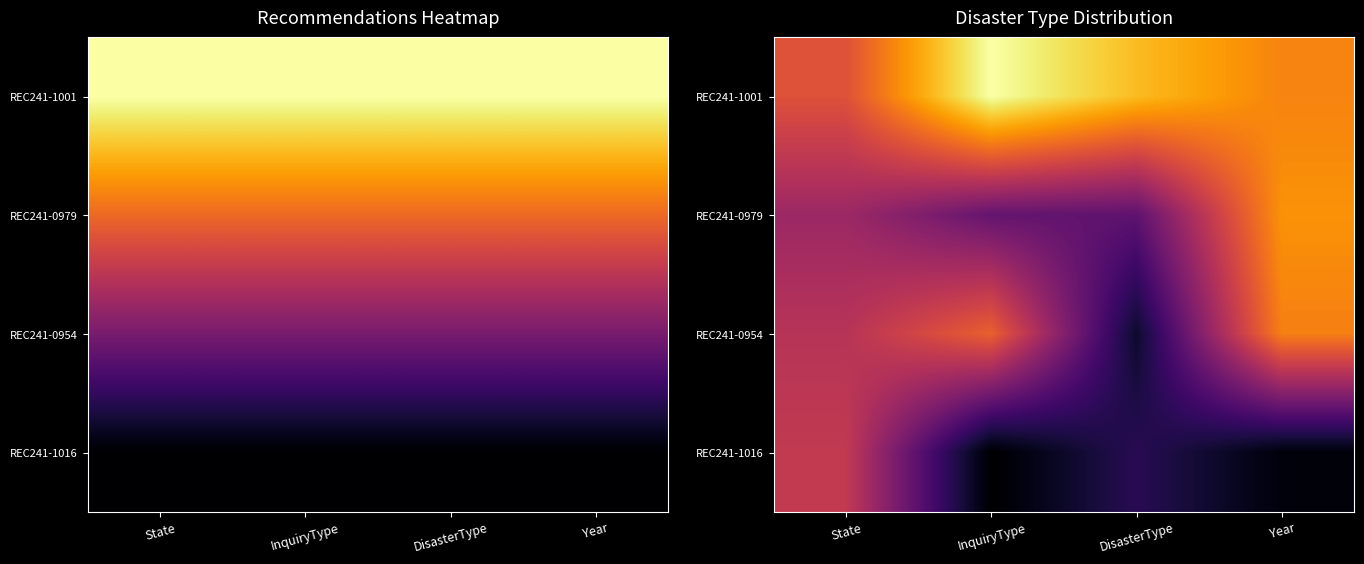

How many data points does each series have?

4